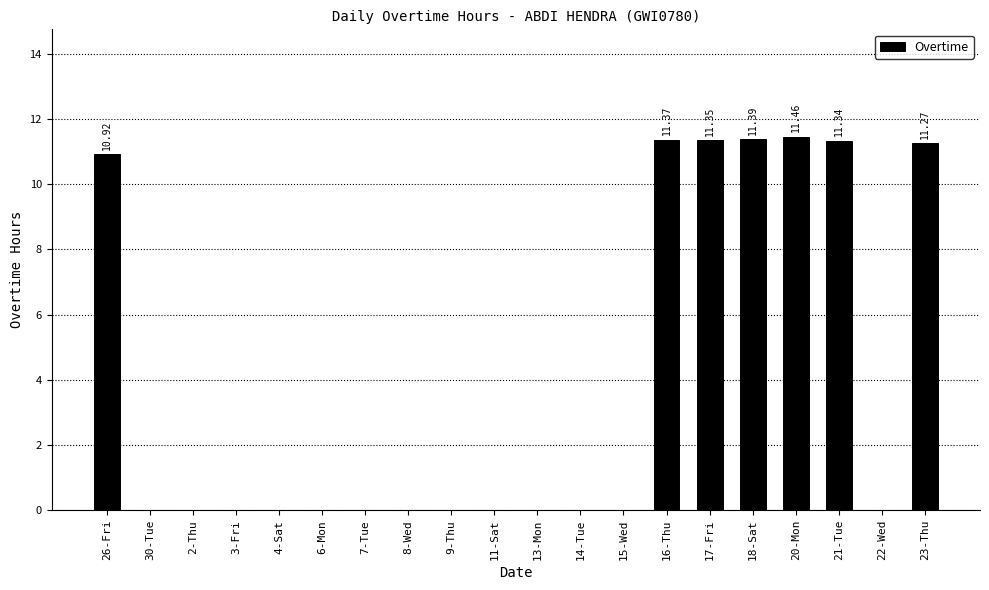

The chart shows a value of 6.8 at 30-Tue. True or false?

False